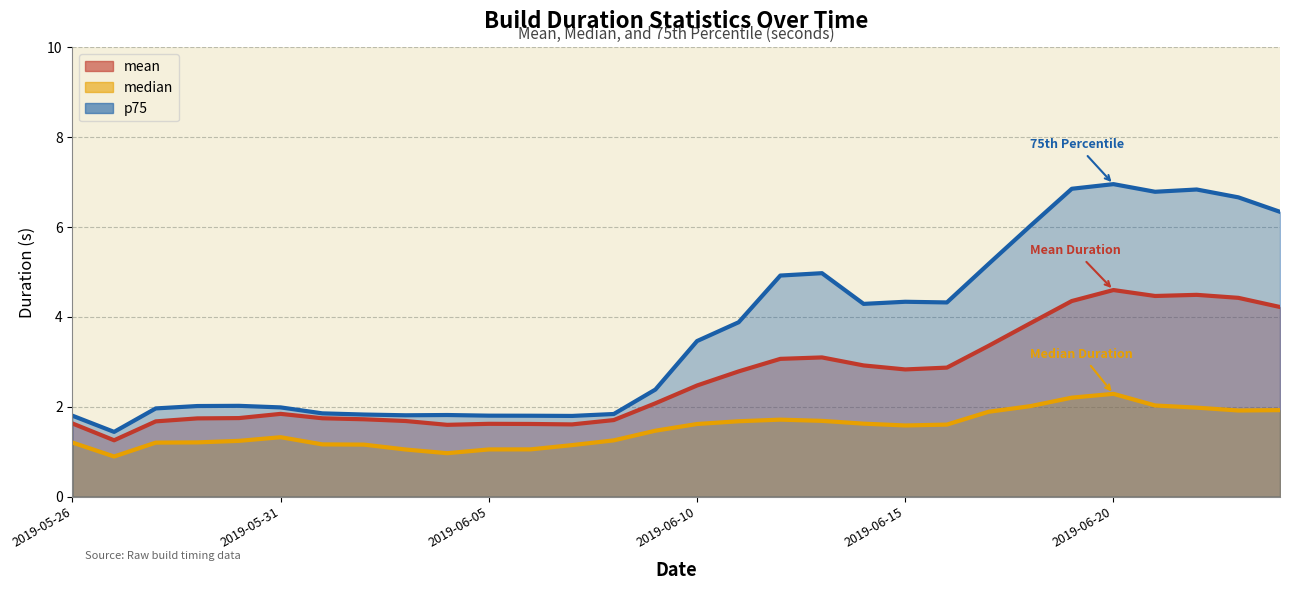

True or false: mean and p75 intersect in this chart.

True